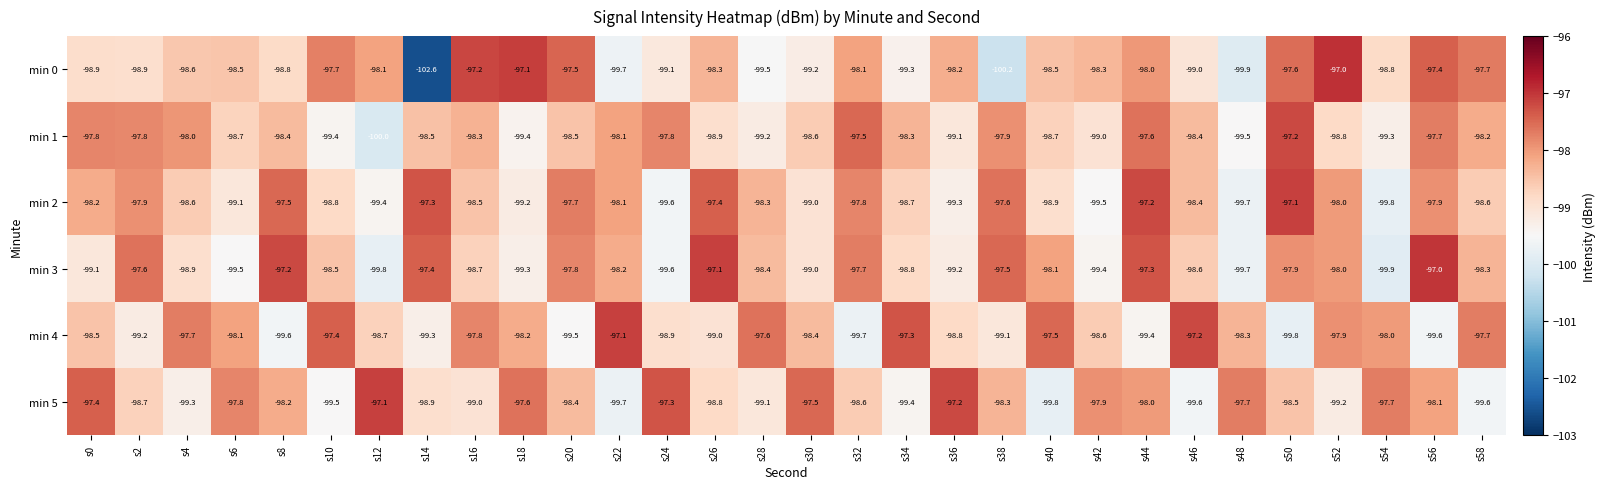

What is the difference between the maximum and second lowest values in the min 2 series?

2.6